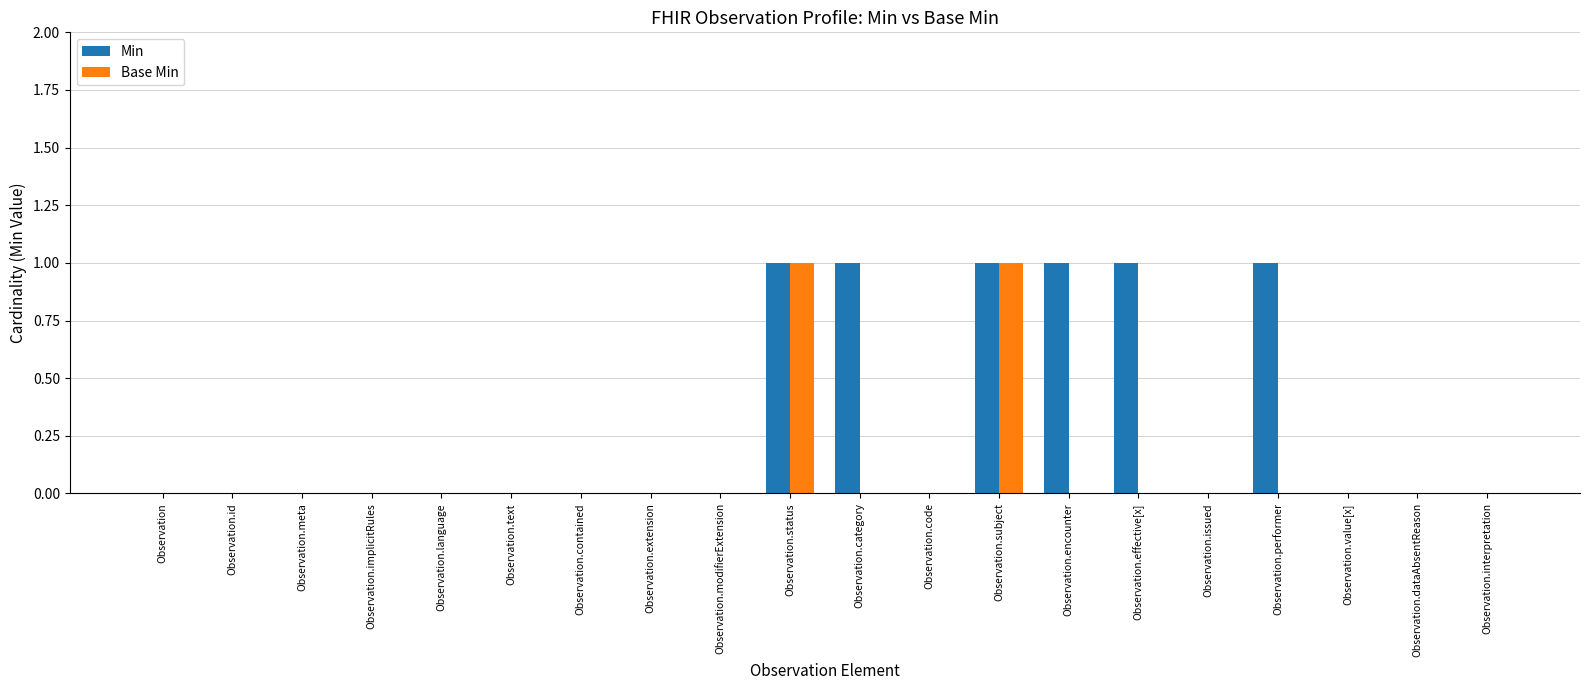

Which series has the largest total across all categories?

Min